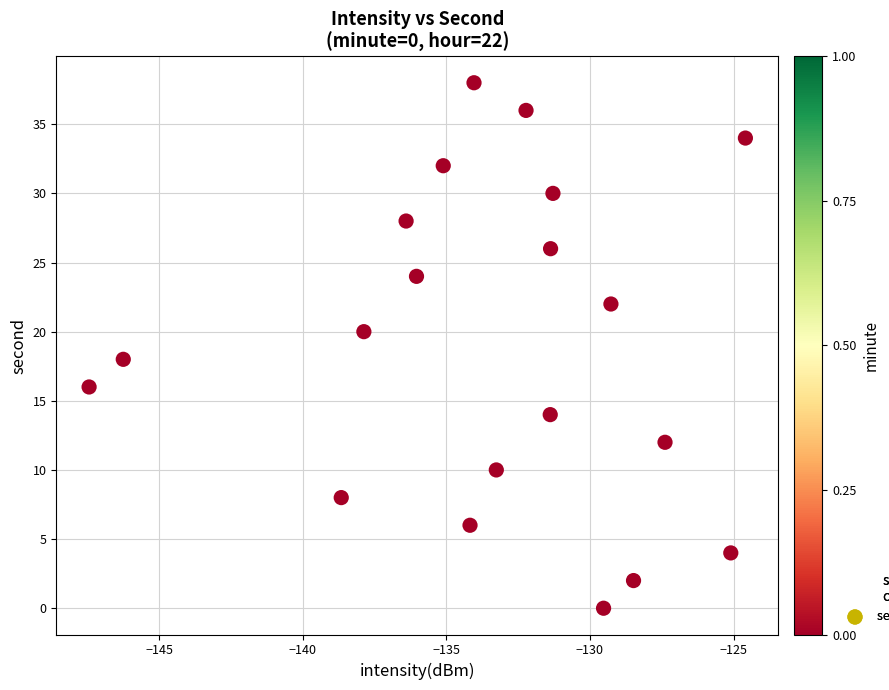

What is the range of Y values (max minus min)?

38